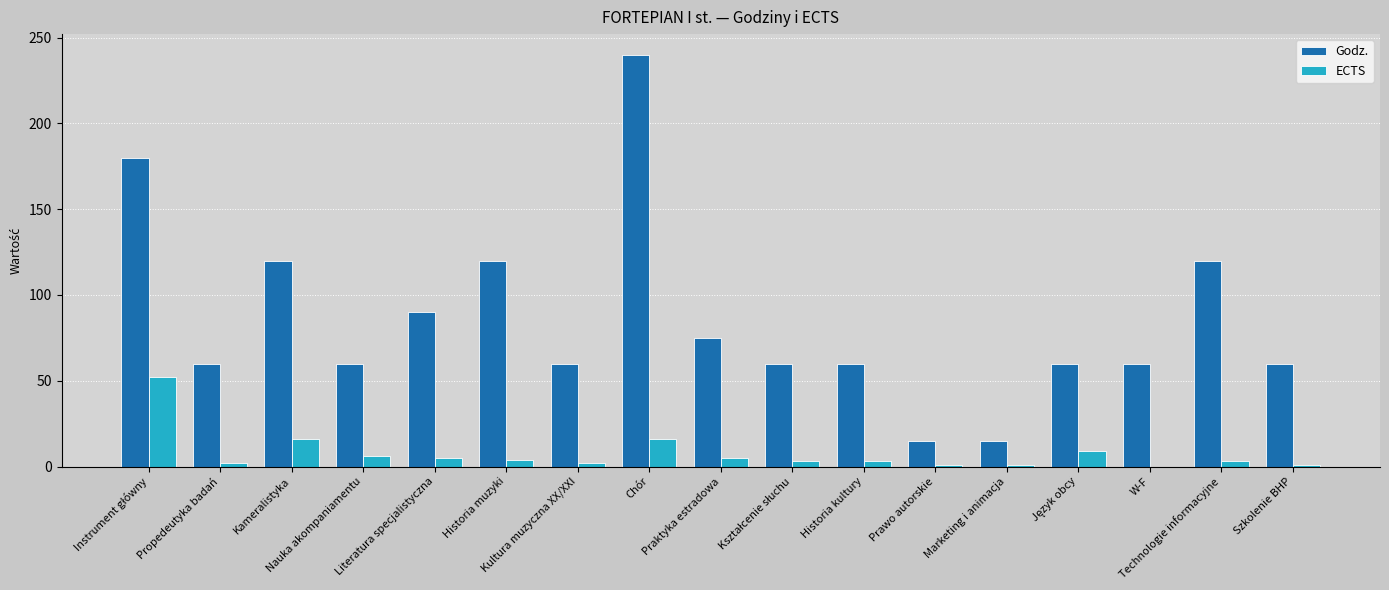

What is the sum of all ECTS values?

129